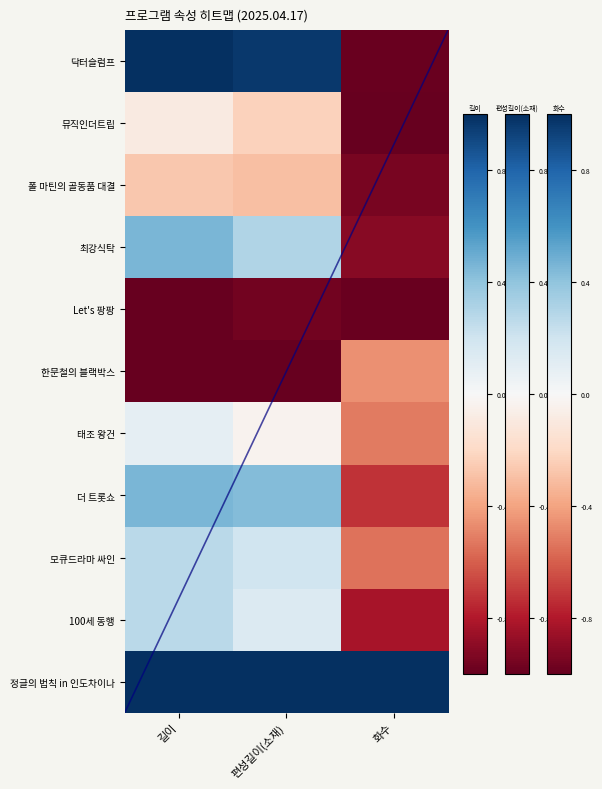

Reading left to right, extract all data points from this chart.

닥터슬럼프: 길이=1.0	편성길이(소재)=1.0	화수=-1.0
뮤직인더트립: 길이=-0.1	편성길이(소재)=-0.2	화수=-1.0
폴 마틴의 골동품 대결: 길이=-0.3	편성길이(소재)=-0.3	화수=-0.9
최강식탁: 길이=0.5	편성길이(소재)=0.3	화수=-0.9
Let's 팡팡: 길이=-1.0	편성길이(소재)=-1.0	화수=-1.0
한문철의 블랙박스: 길이=-1.0	편성길이(소재)=-1.0	화수=-0.5
태조 왕건: 길이=0.1	편성길이(소재)=-0.0	화수=-0.5
더 트롯쇼: 길이=0.5	편성길이(소재)=0.4	화수=-0.7
모큐드라마 싸인: 길이=0.3	편성길이(소재)=0.2	화수=-0.5
100세 동행: 길이=0.3	편성길이(소재)=0.1	화수=-0.8
정글의 법칙 in 인도차이나: 길이=1.0	편성길이(소재)=1.0	화수=1.0